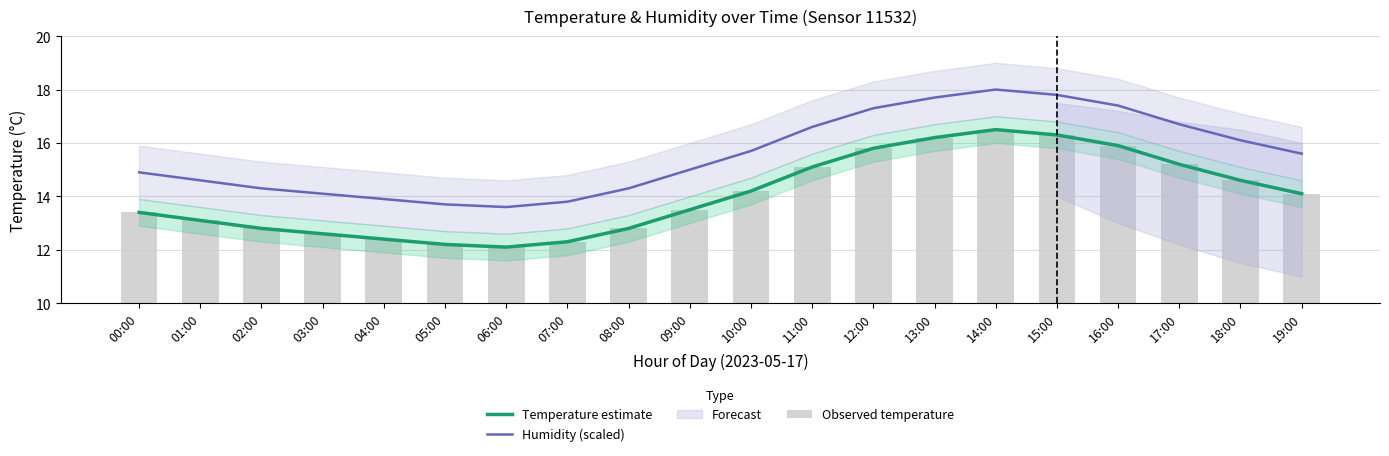

The Humidity (scaled) series shows 14.3 at 08:00. True or false?

True